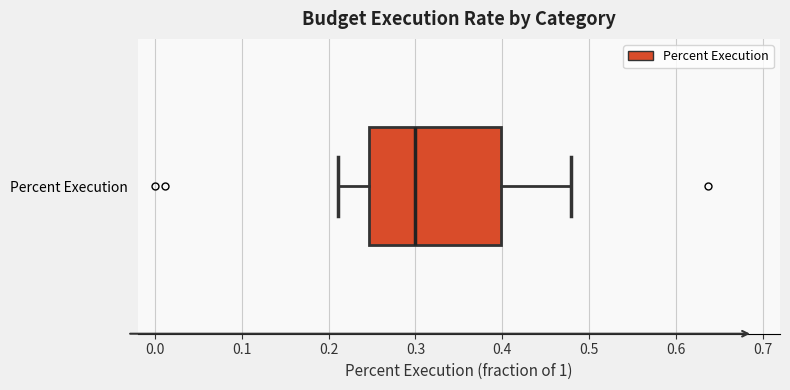

Read this box plot against the x-axis: the position of the median line, the range covered by the box, and the ends of both whiskers. The values are not printed on the chart, so give them approximately, as read against the axis.

median 0.30, box 0.25 to 0.40, whiskers 0.21 to 0.48